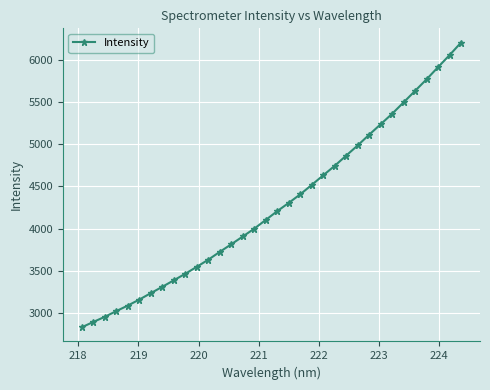

What is the value of the 32nd point from the left?

5912.1